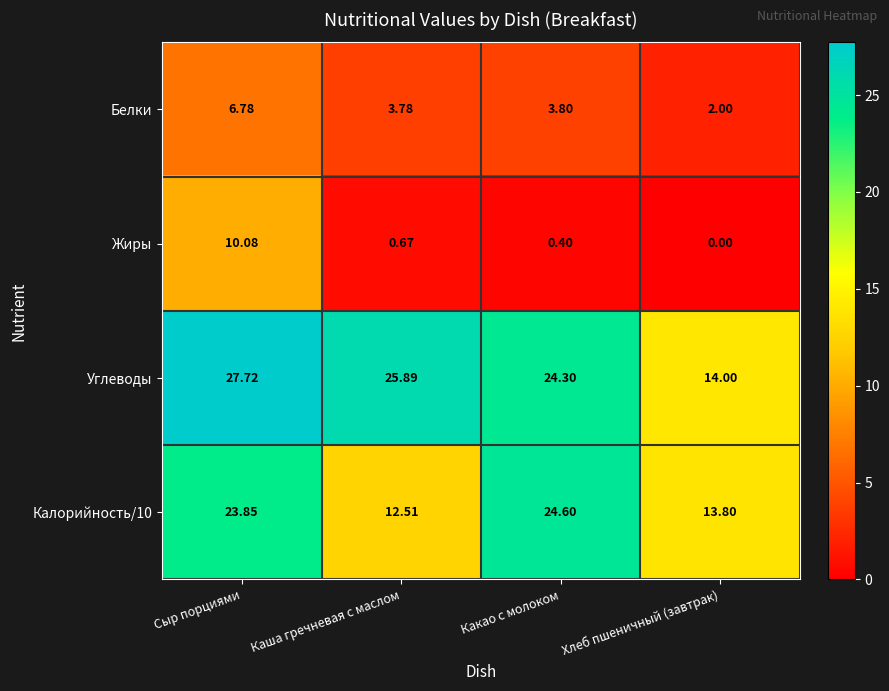

At Хлеб пшеничный (завтрак), list the series in order from largest to smallest.

Углеводы, Калорийность/10, Белки, Жиры